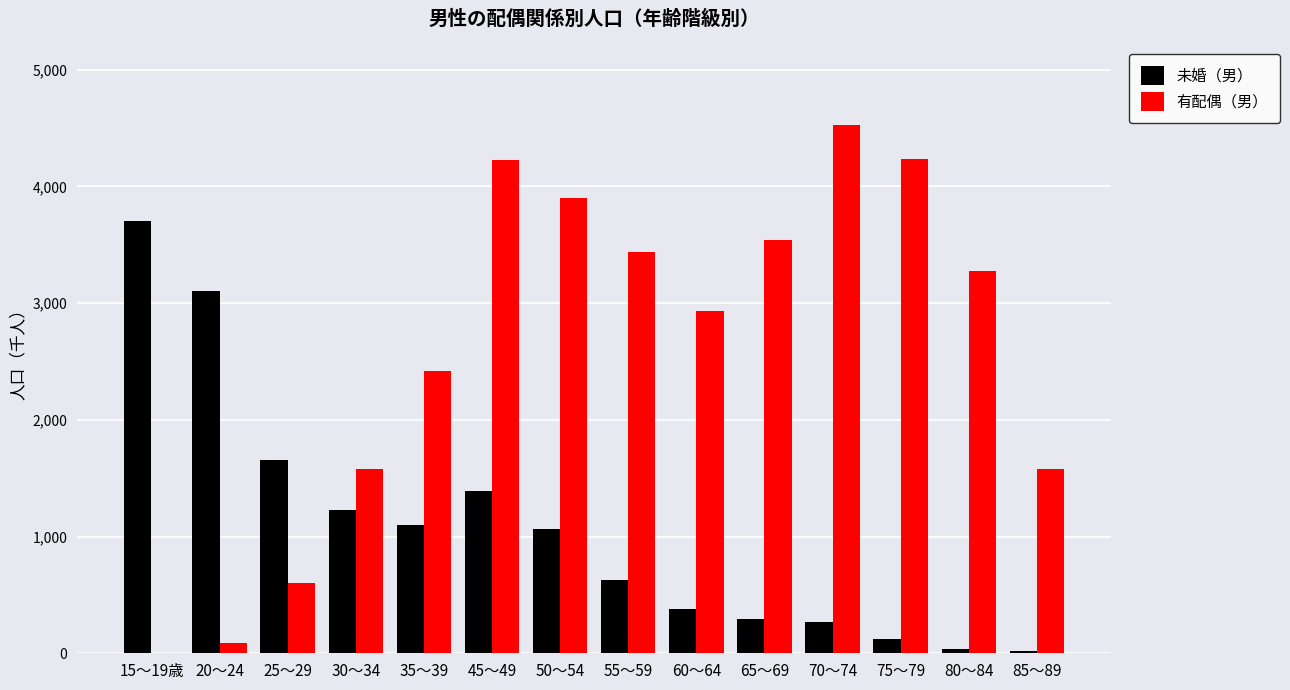

What is the difference between the 有配偶（男） values at 45～49 and 25～29?

3623